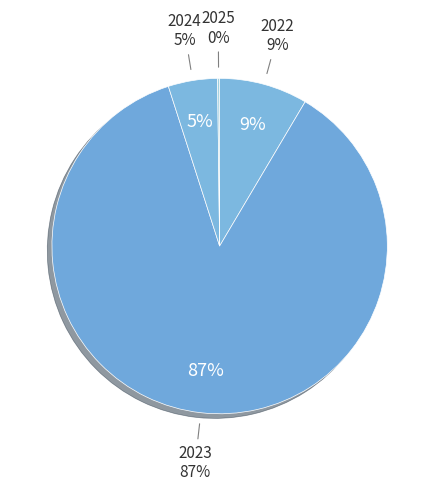

Count the number of slices in the pie.

4